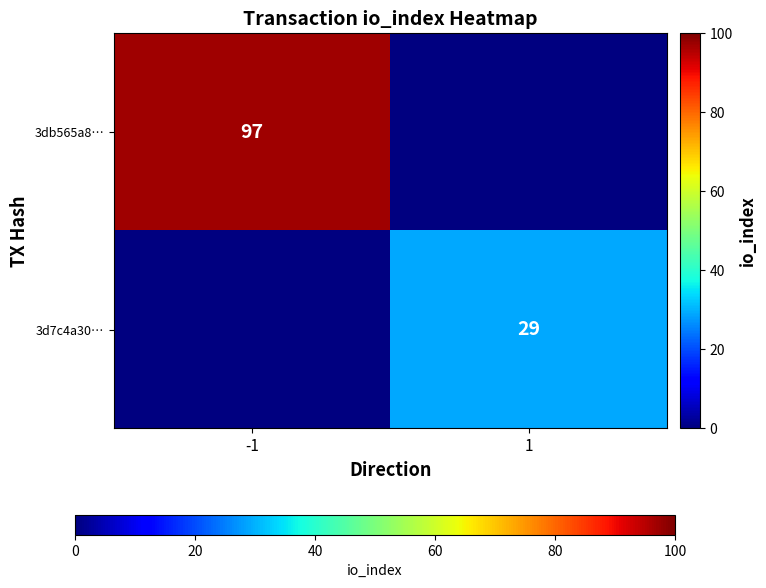

The value of 3db565a8… at -1 is 20. True or false?

False